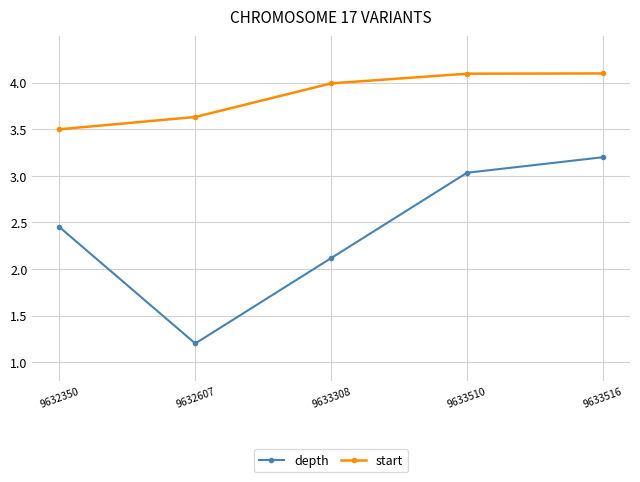

True or false: depth has a value of 3.5 at 9632350.

False